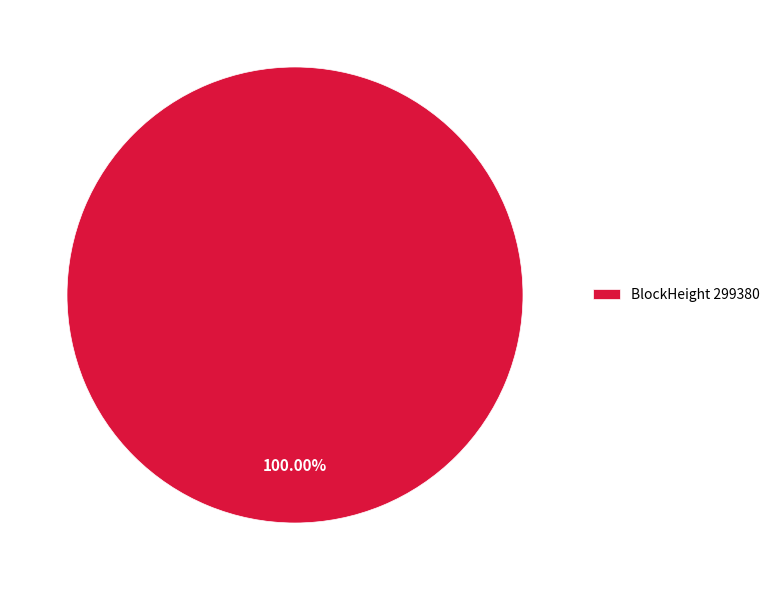

Rank the categories by value from lowest to highest.

BlockHeight 299380